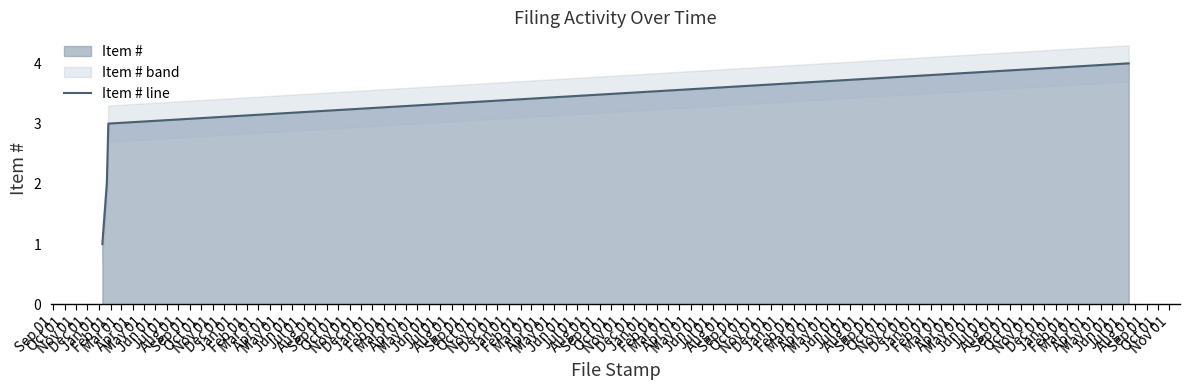

What is the maximum value for Item # line?

4